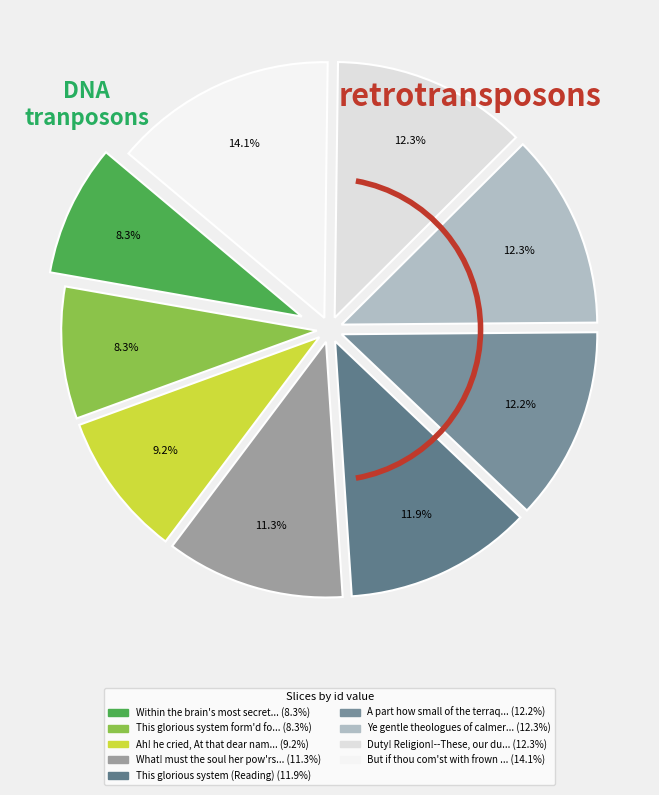

Count the number of slices in the pie.

9